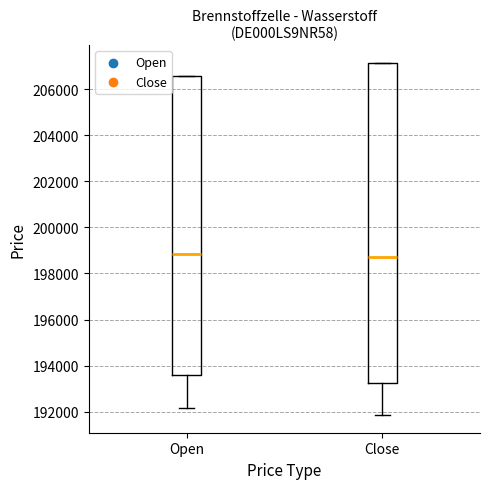

Reading left to right, transcribe this box plot: for each box, give where its median line is, the range the box spans, and where its two whiskers end, as read against the y-axis. The values are not printed on the chart, so give them approximately, as read against the axis.

Open: median 198800, box 193600 to 206600, whiskers 192200 to 206600
Close: median 198800, box 193200 to 207200, whiskers 191800 to 207200